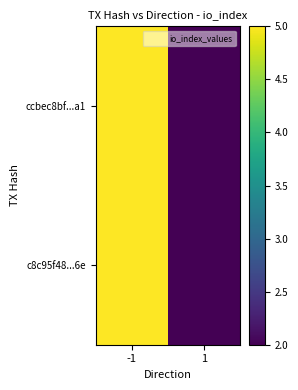

List the series in order of their peak value, lowest first.

ccbec8bf...a1, c8c95f48...6e